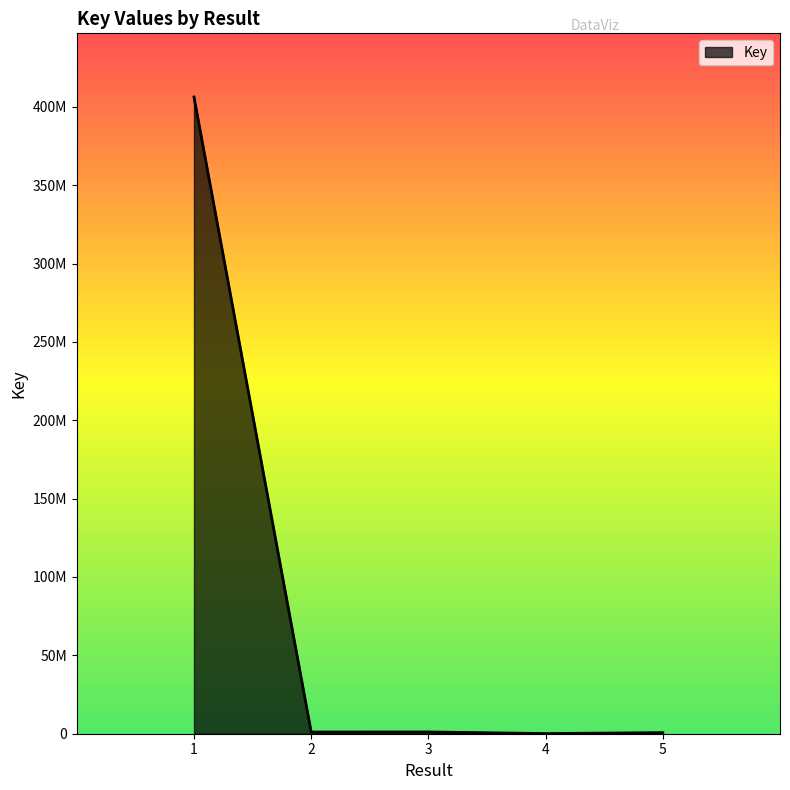

Approximately how many times larger is the value at 4 compared to 2?

0.1